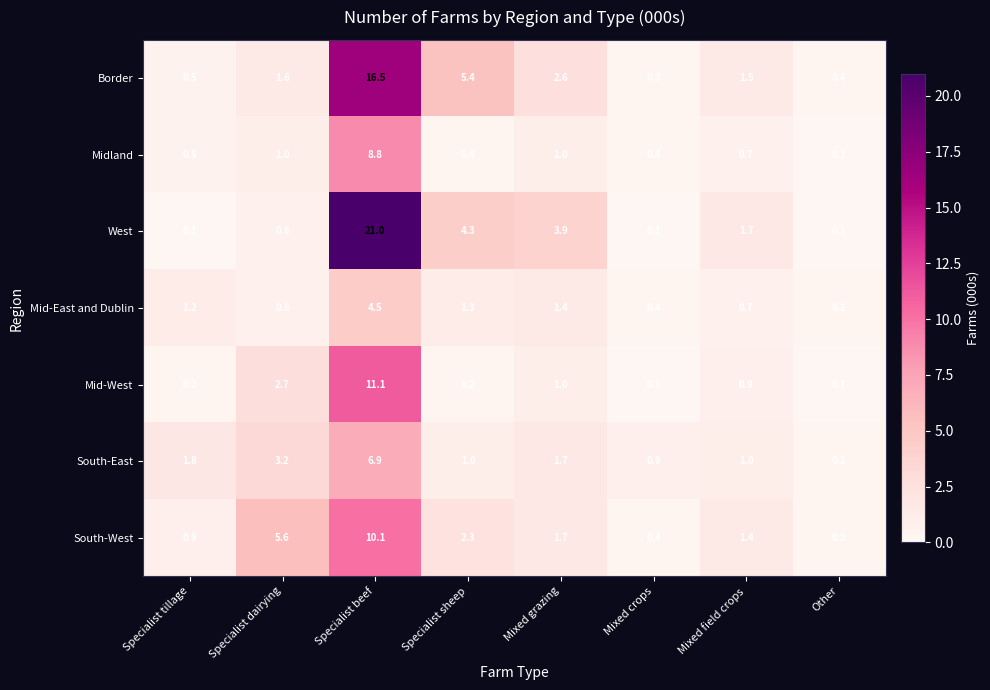

Is the value of Mid-West at Specialist sheep greater than the value of Border at Specialist sheep?

No